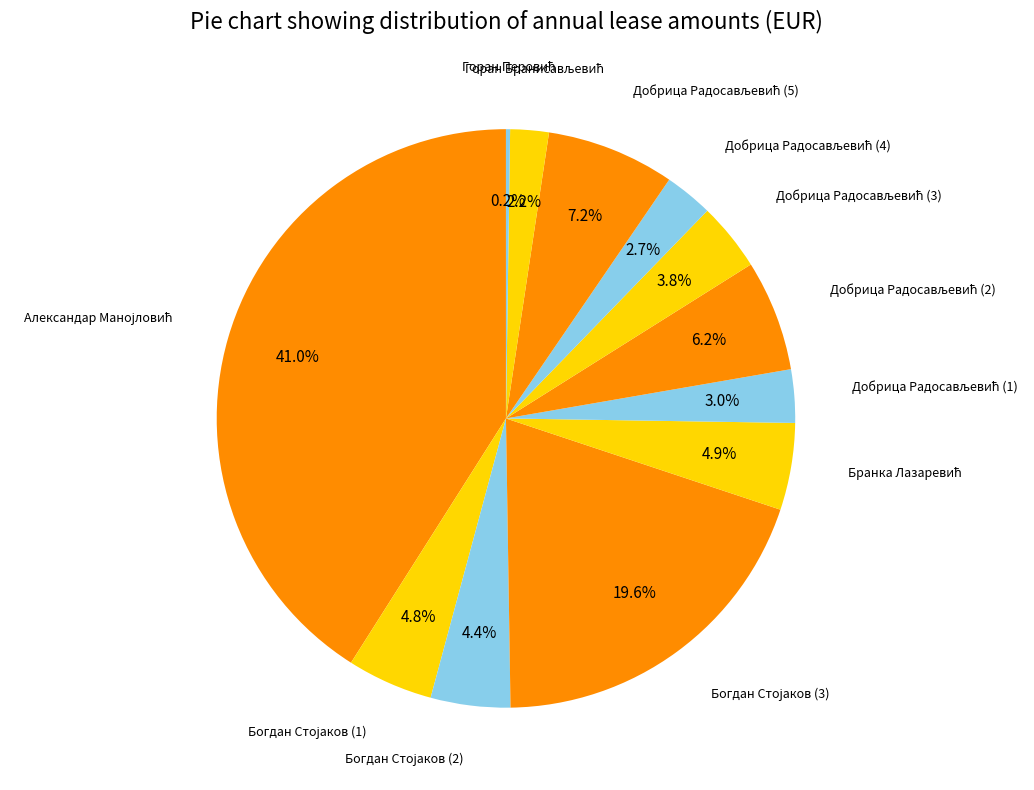

Is there a majority slice in this chart?

No